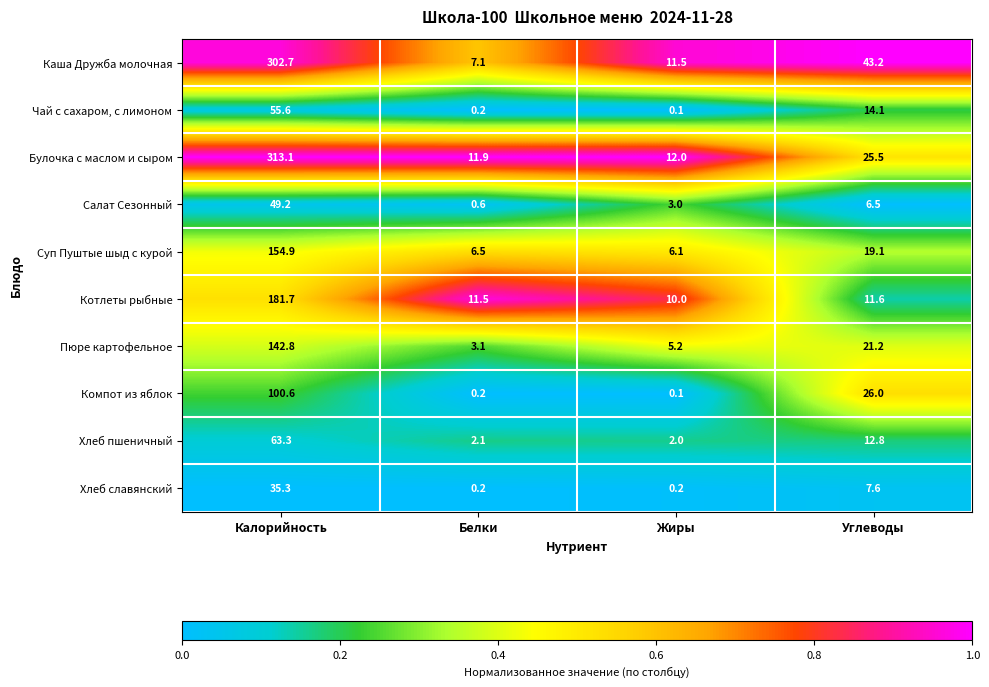

At which label does Суп Пуштые шыд с курой first exceed 19?

Калорийность